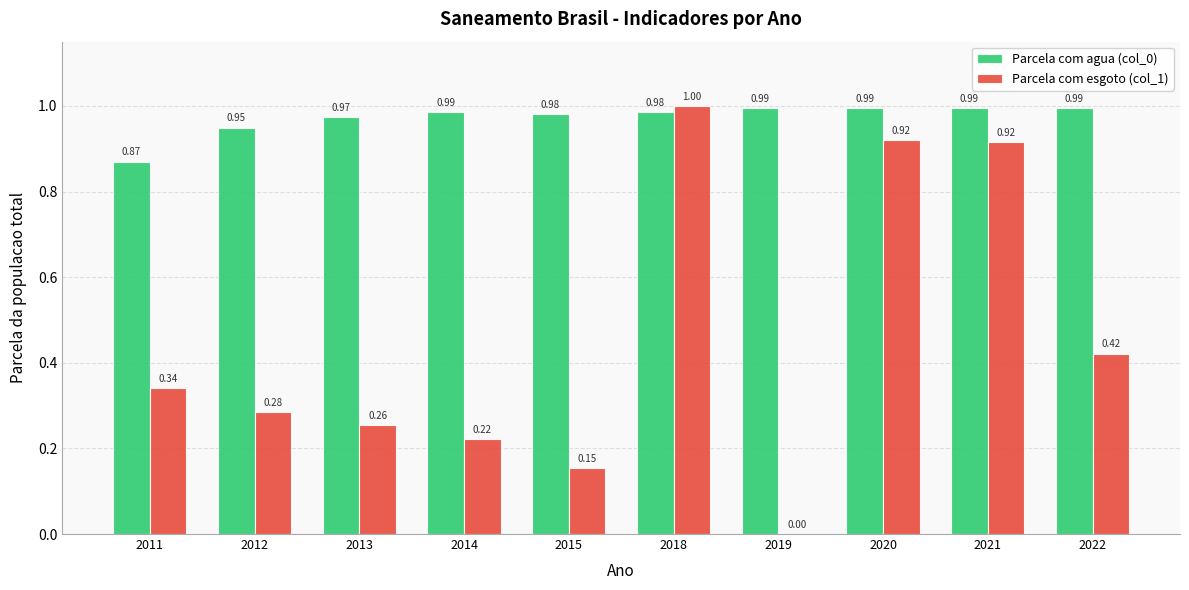

What are all the series names shown in the legend?

Parcela com agua (col_0), Parcela com esgoto (col_1)